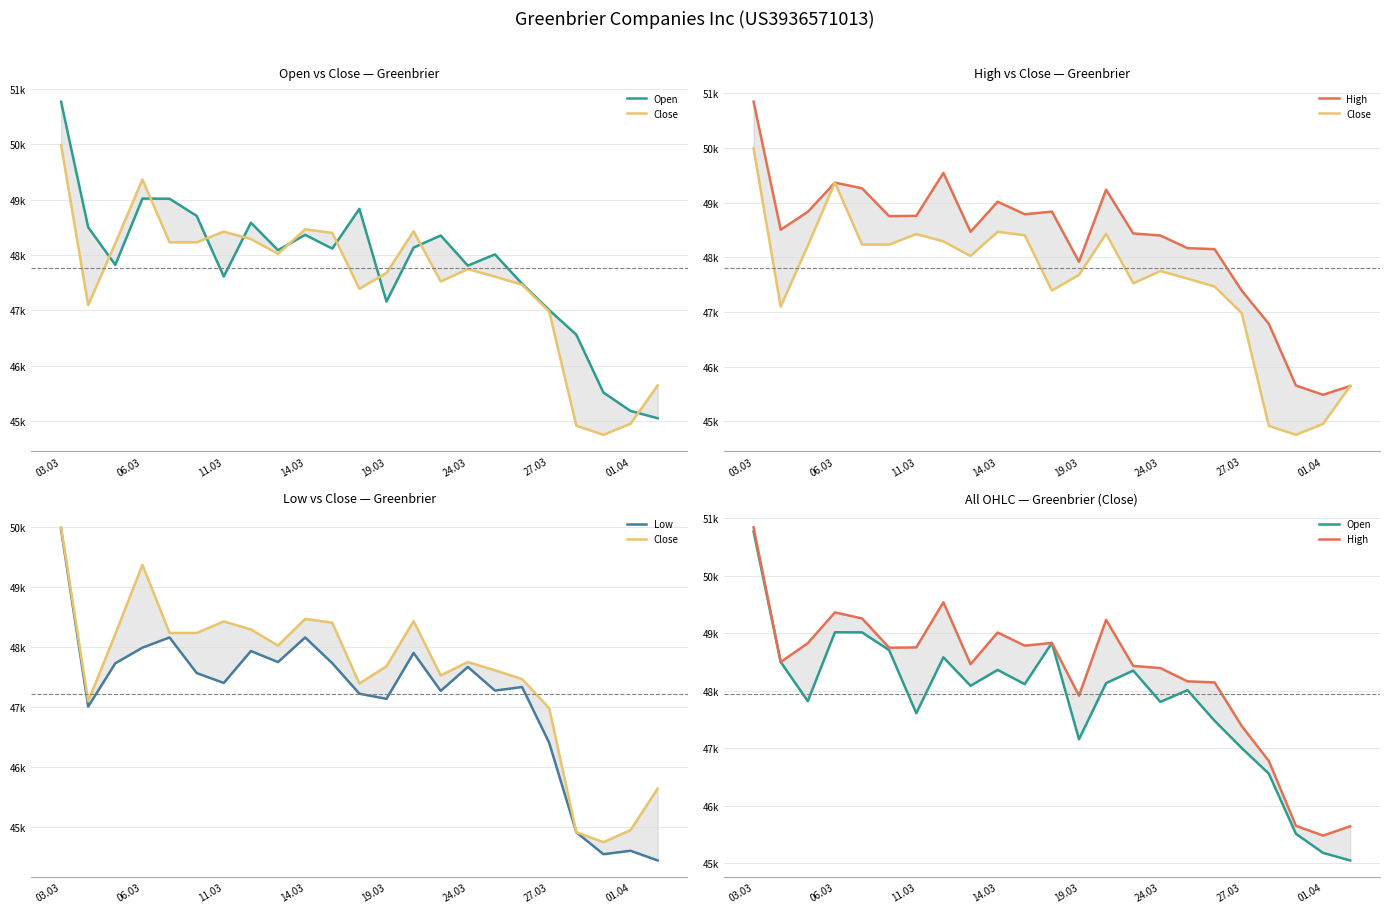

Rank the series by their maximum value, from highest to lowest.

High, Open, Close, Low